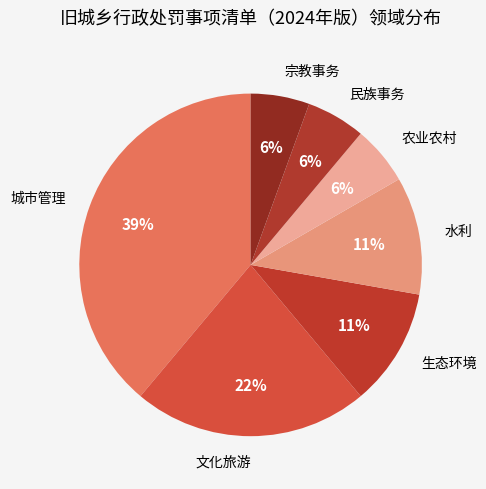

How many slices are in this pie chart?

7